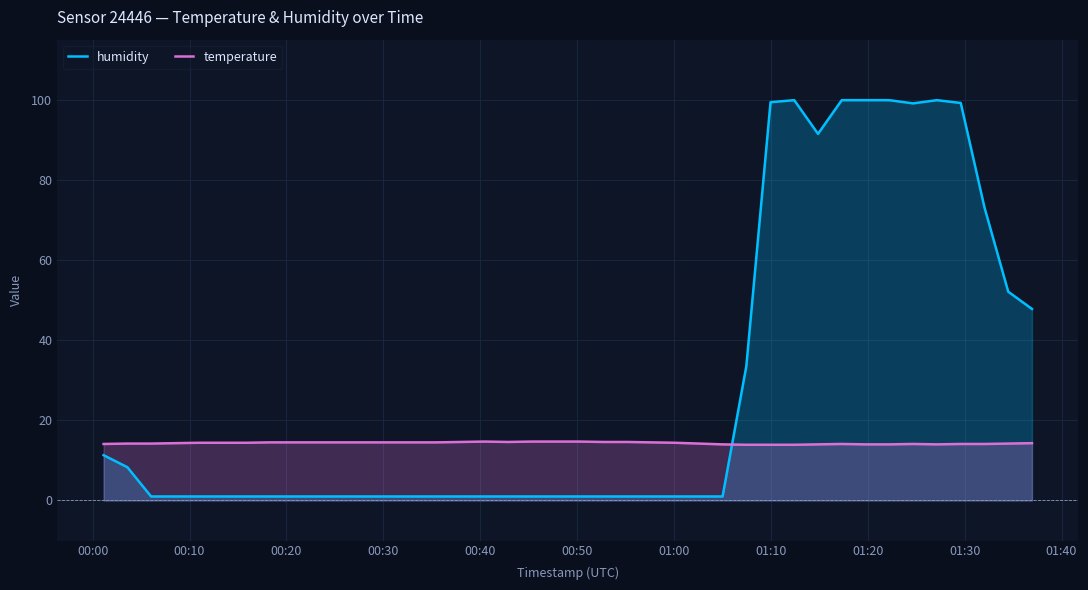

What is the difference between the second highest and minimum values in the temperature series?

0.8